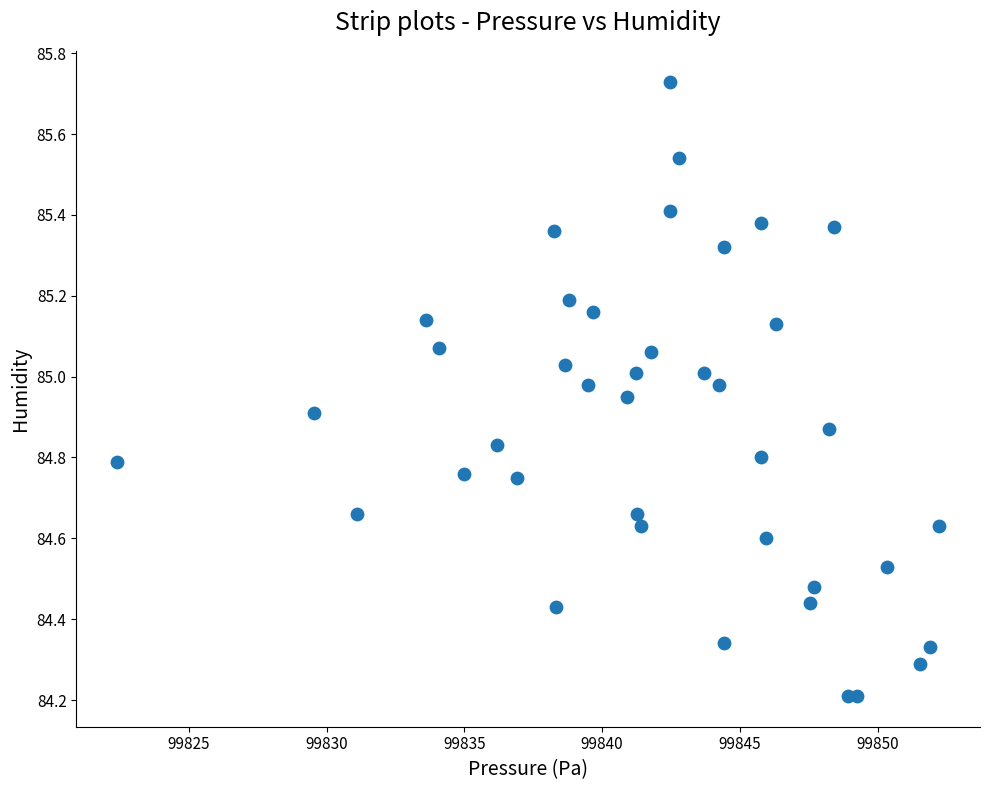

What is the range of X values (max minus min)?

29.8